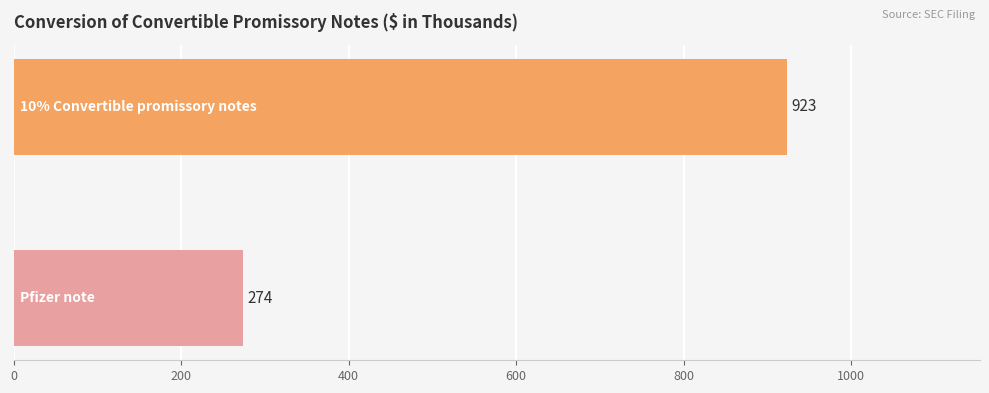

What is the difference between the maximum and minimum values?

649